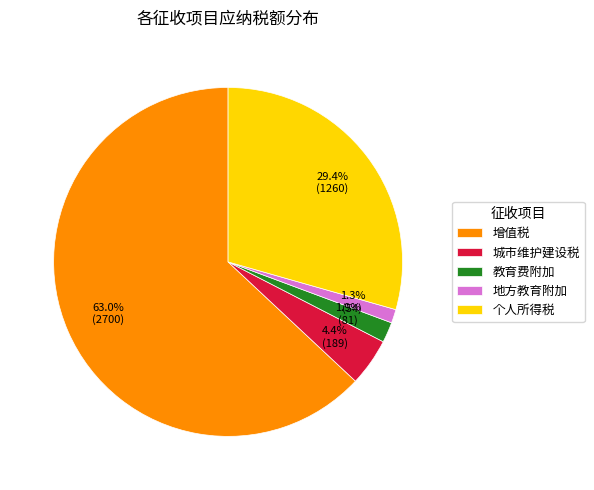

Is it true that 城市维护建设税 is 4% of the pie?

True